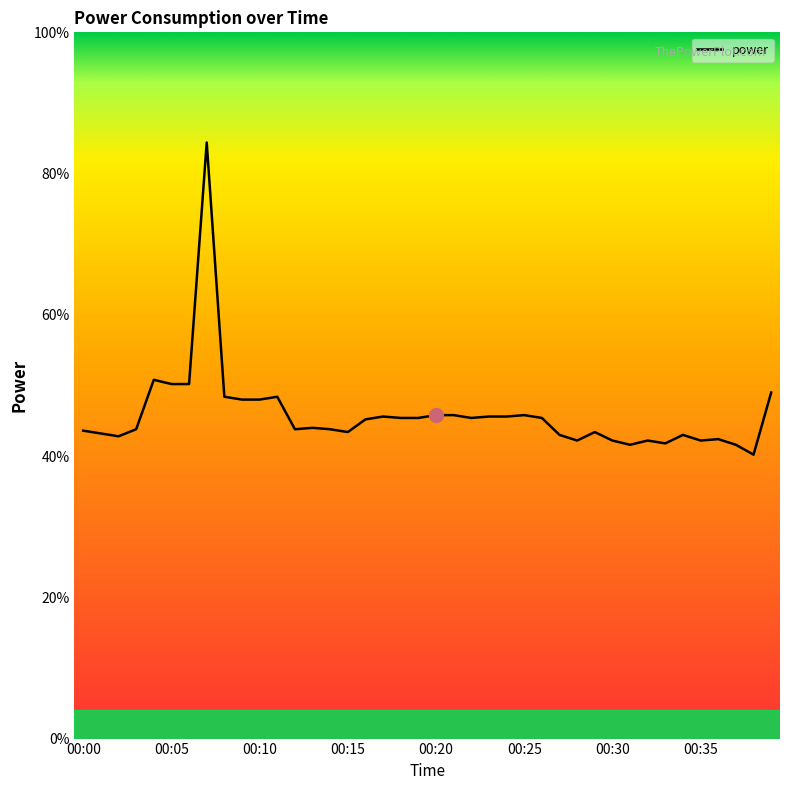

Is this an area chart (filled region under the line)?

No